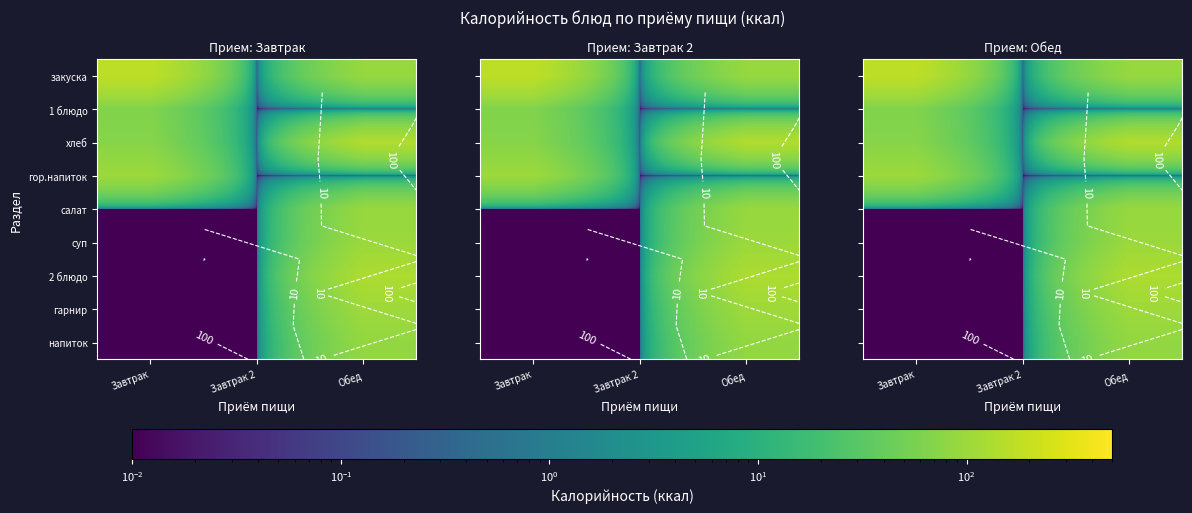

True or false: гор.напиток has a value of 0.0 at Обед.

False